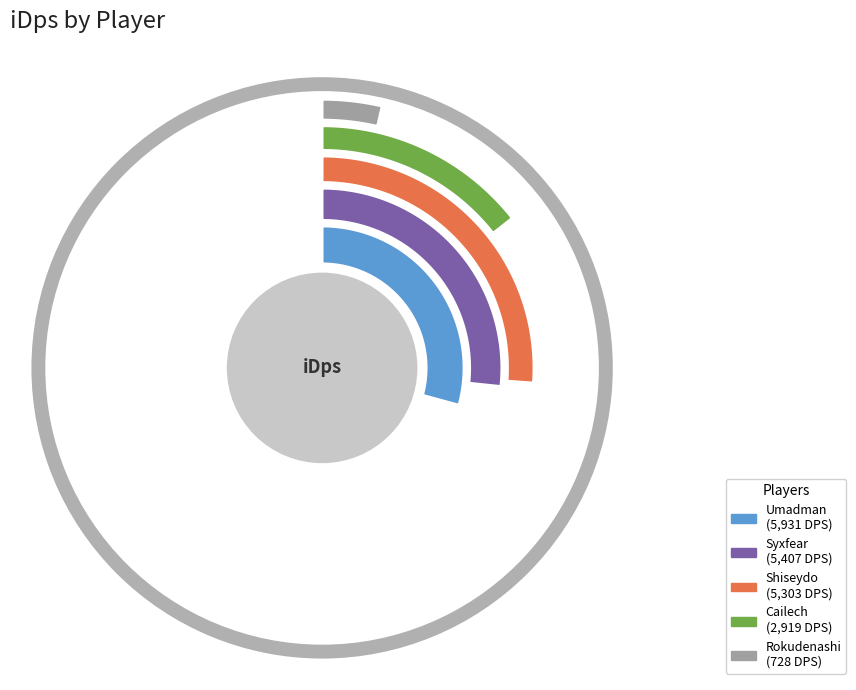

Does Cailech represent more than half of the total?

No